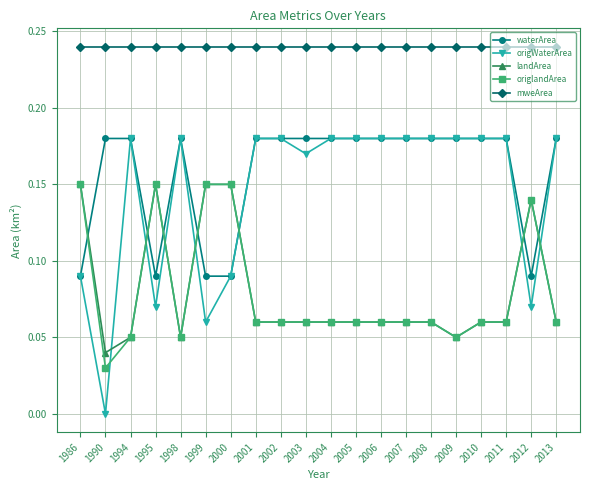

The landArea series shows 0.0 at 2010. True or false?

False